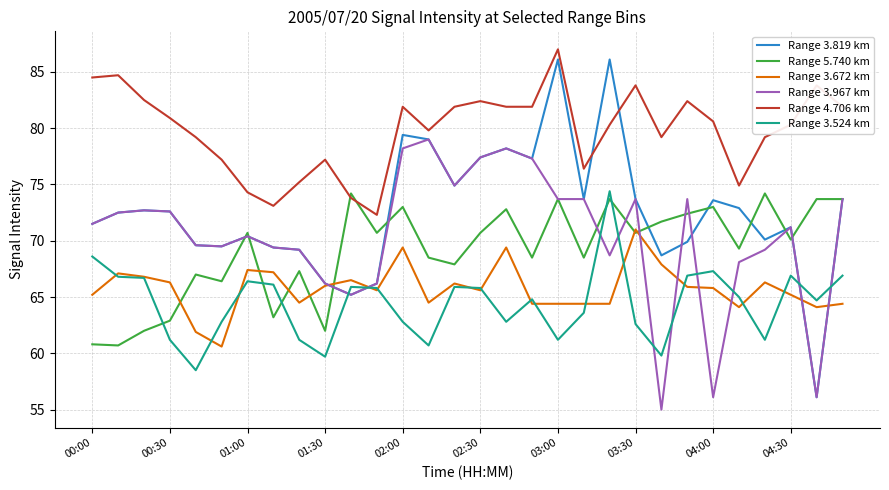

What is the difference between the maximum and minimum values in the Range 3.524 km series?

15.9